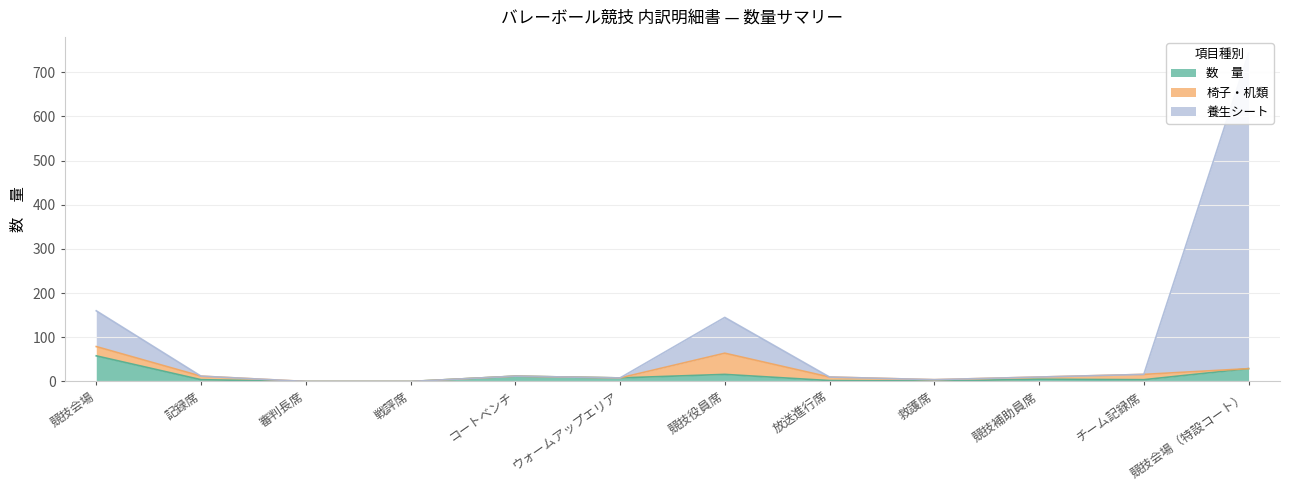

What value does the 養生シート series have at コートベンチ?

12